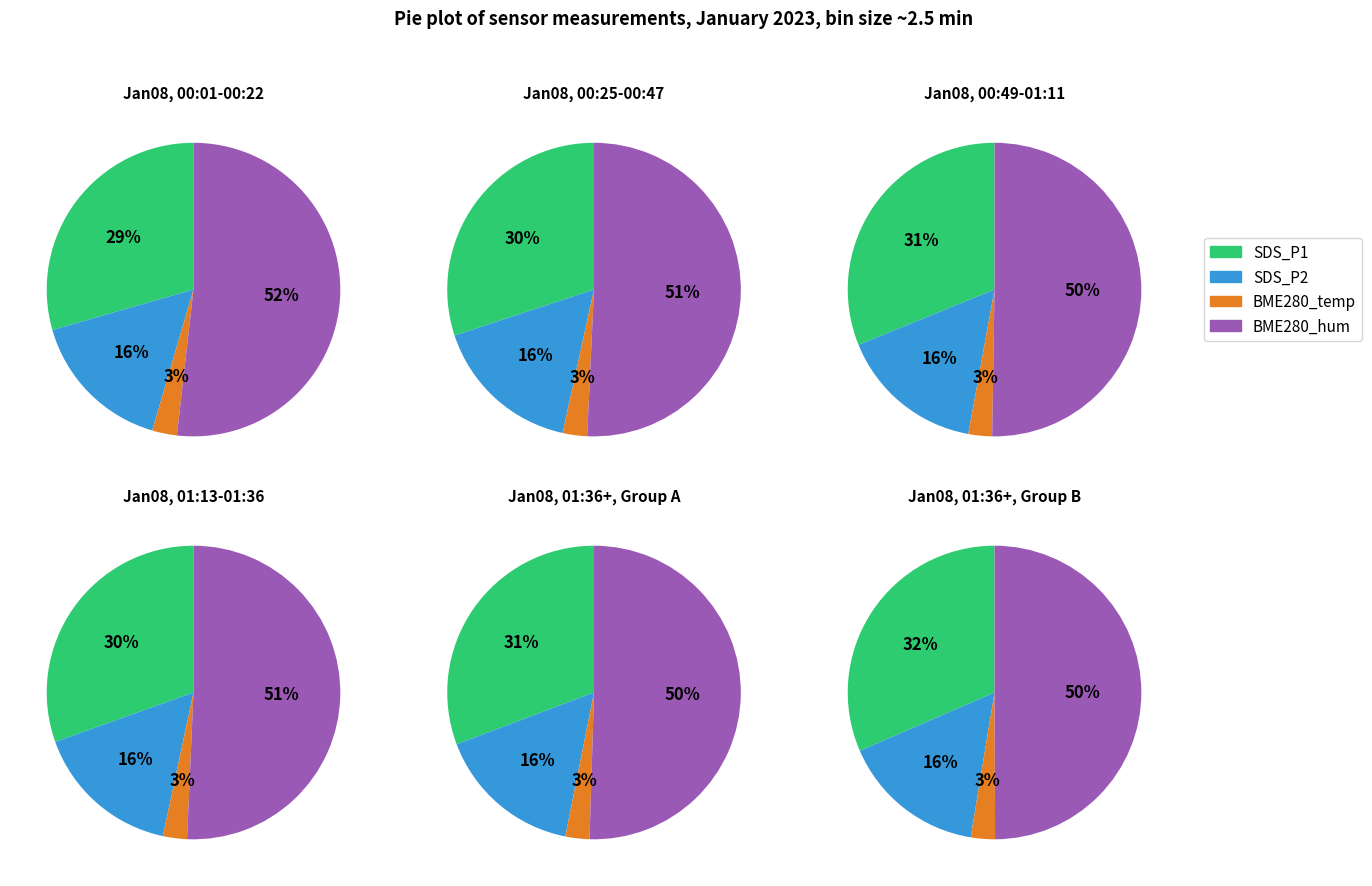

True or false: 9 accounts for 19% of the total.

False